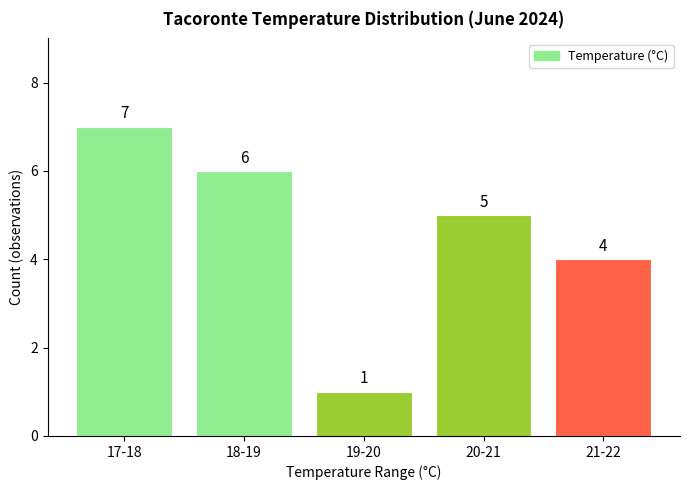

Reading left to right, extract all data points from this chart.

17-18=7	18-19=6	19-20=1	20-21=5	21-22=4